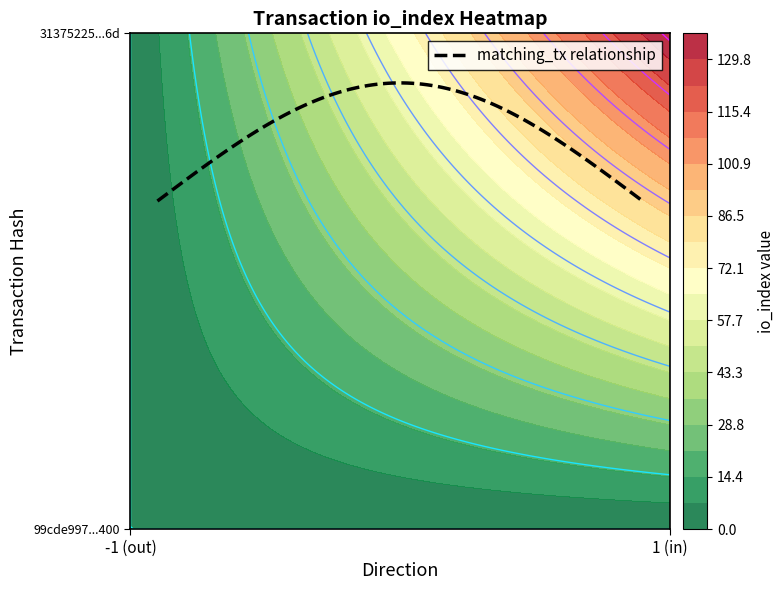

Count the 31375225d6145f0c1b8491e589a761b4a04596d values in the range 1 to 137.

2